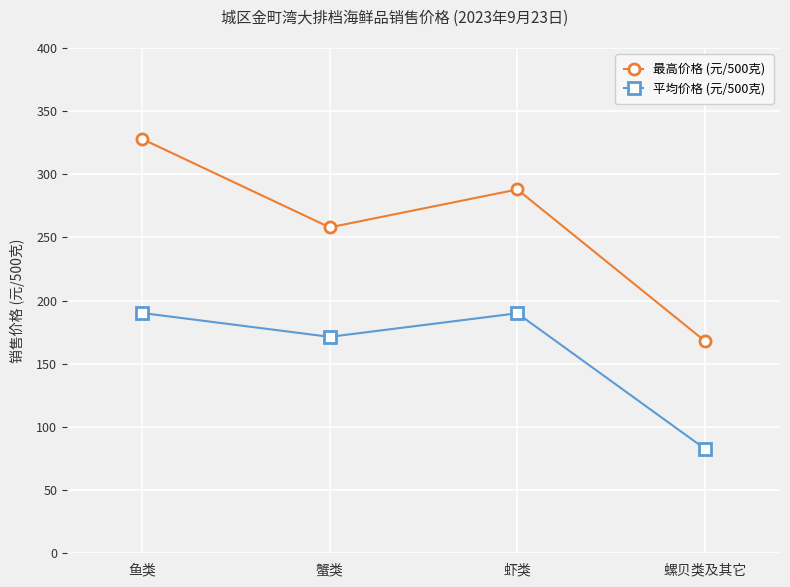

True or false: 平均价格 (元/500克) and 最高价格 (元/500克) intersect in this chart.

False